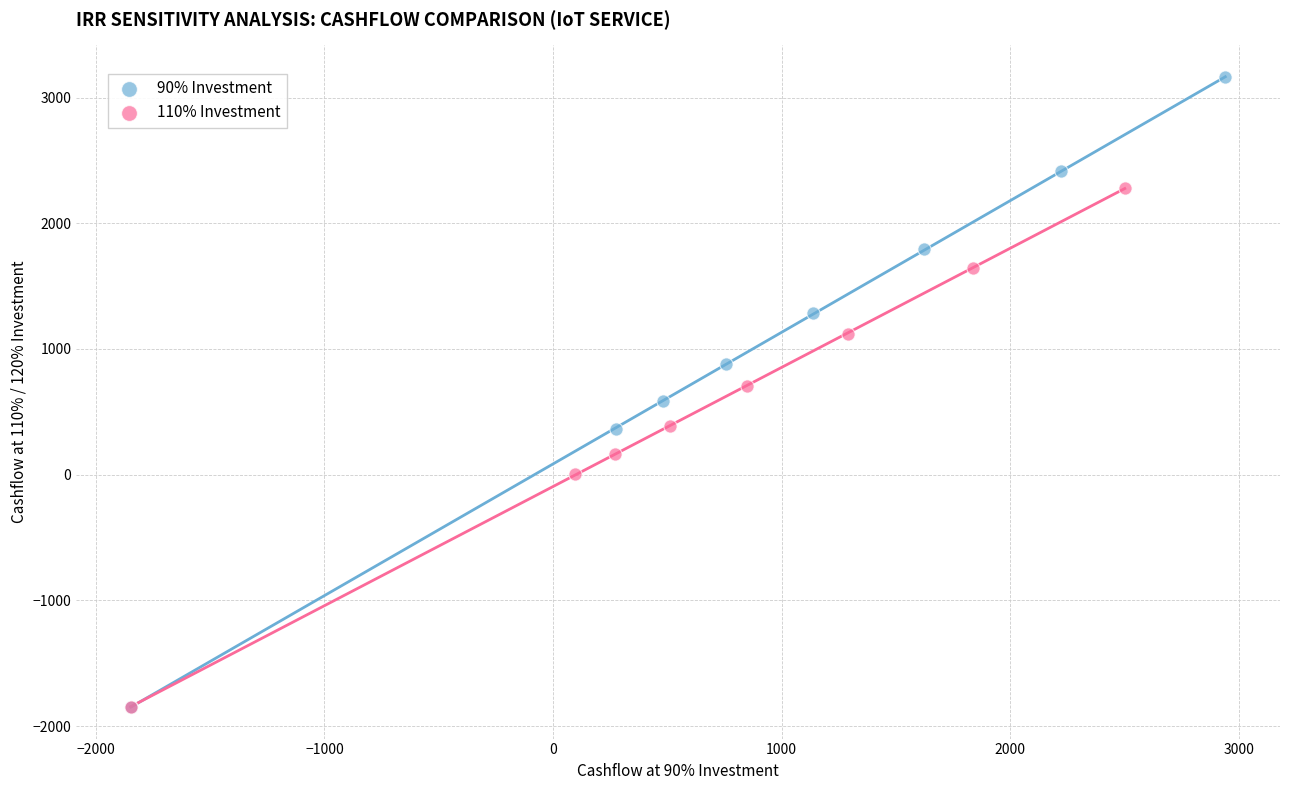

Which series has the widest spread of Y values?

90% Investment